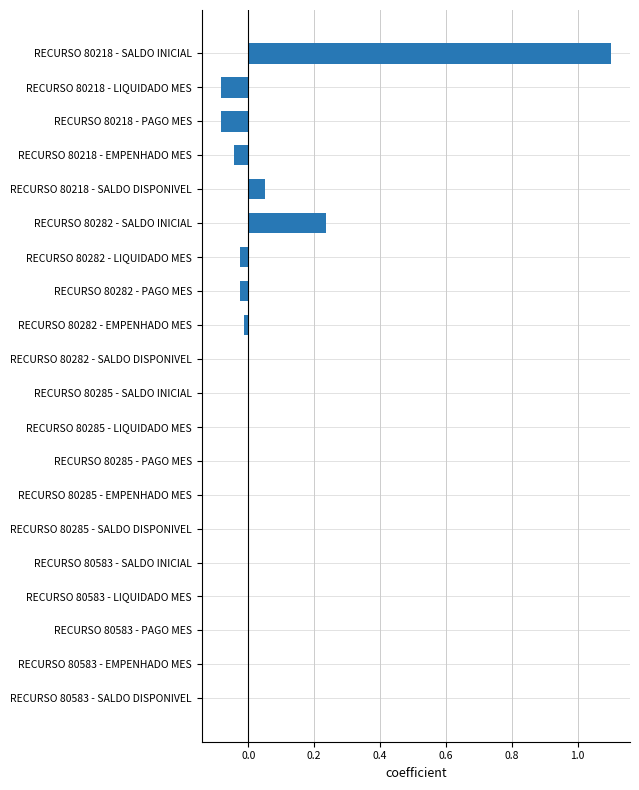

Are the bars grouped side by side (vs. stacked)?

No